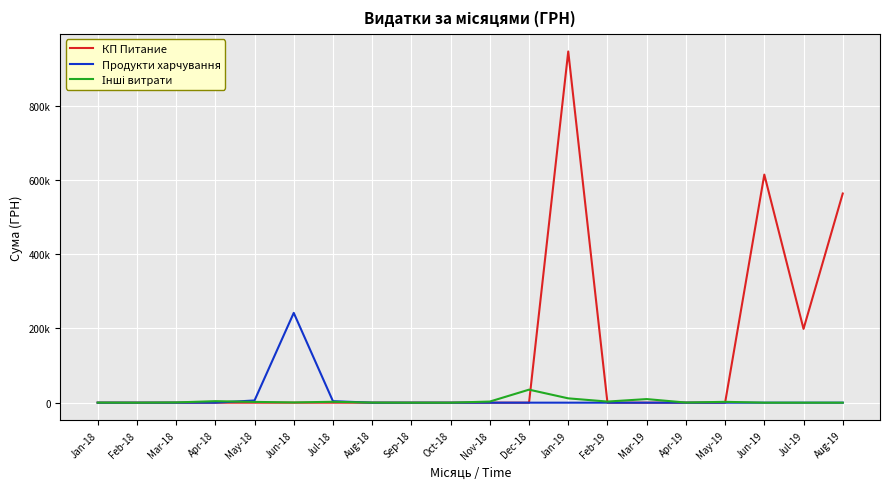

Where is the first local maximum for Продукти харчування?

Jun-18